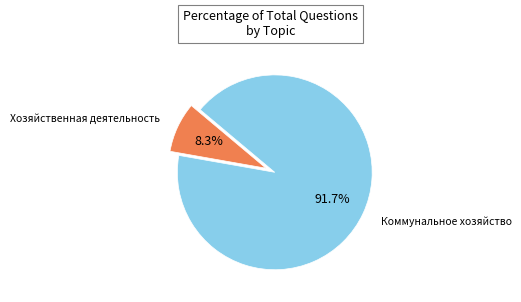

Count the number of slices in the pie.

2